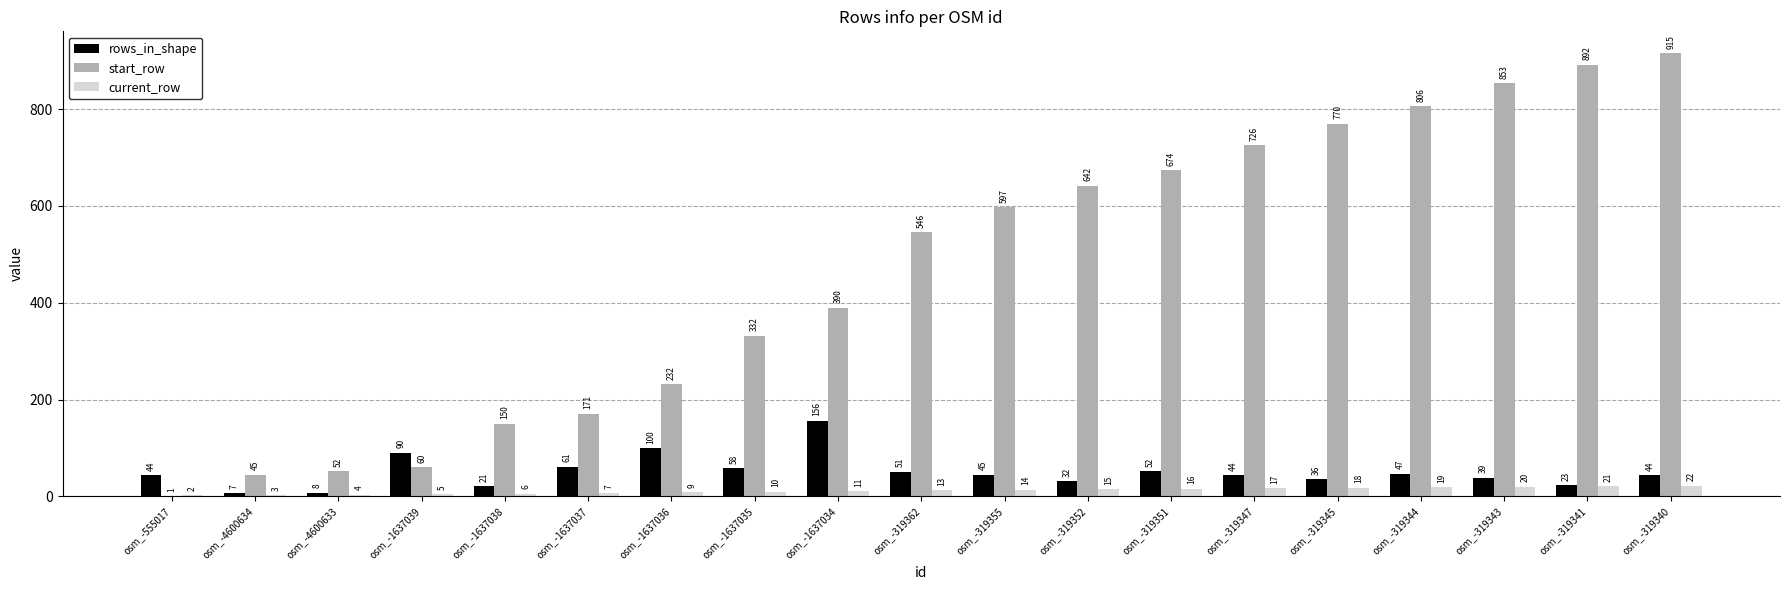

True or false: start_row has a value of 150 at osm_-1637038.

True